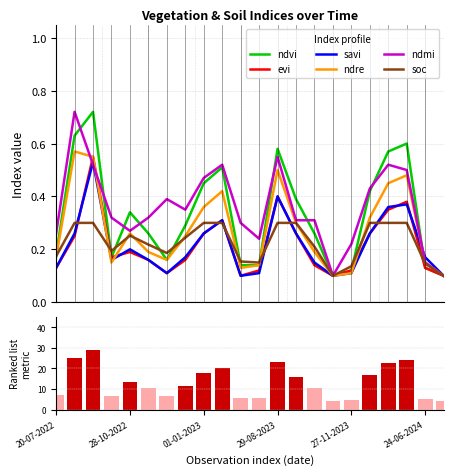

Is the value of evi at 11 greater than the value of ndvi at 13?

No